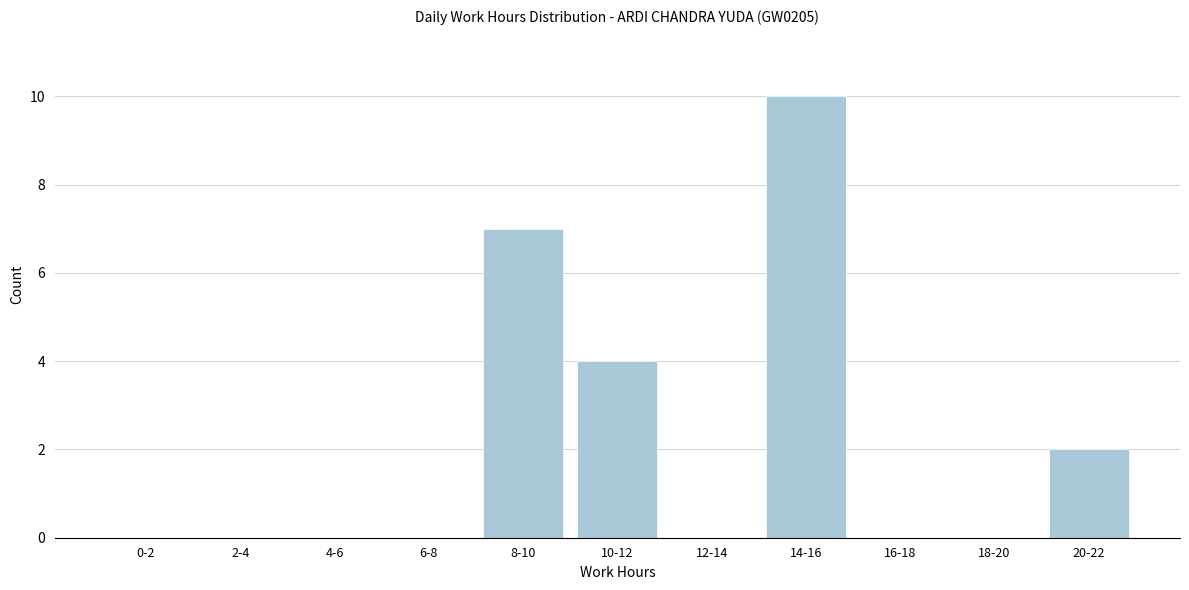

Reading left to right, list all the values displayed in this chart.

0-2=0	2-4=0	4-6=0	6-8=0	8-10=7	10-12=4	12-14=0	14-16=10	16-18=0	18-20=0	20-22=2